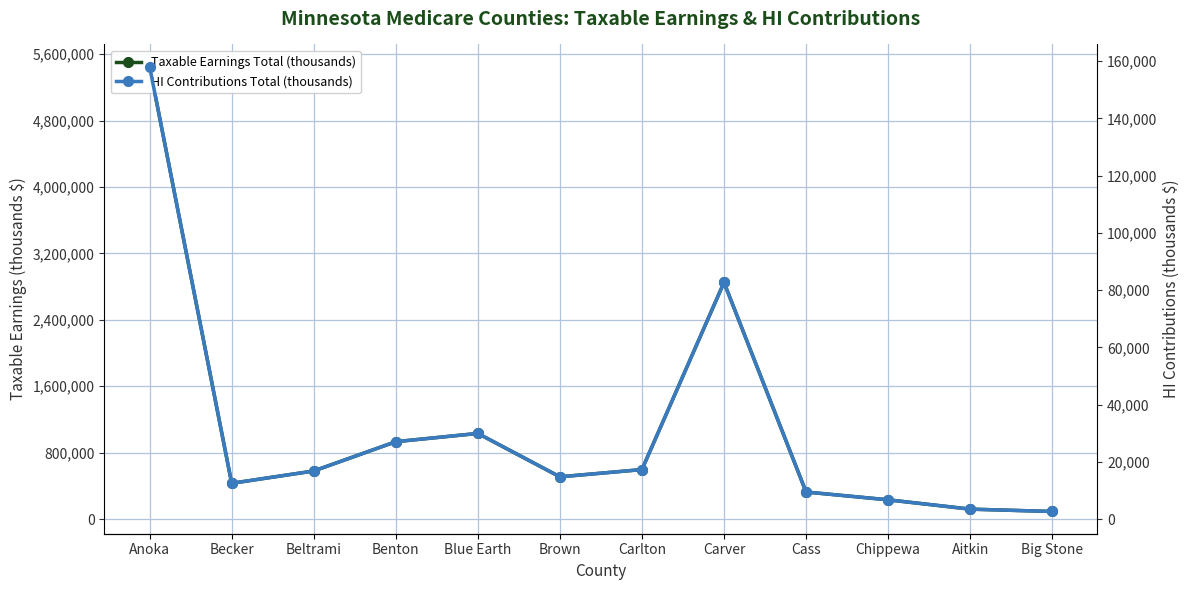

Read the Taxable Earnings Total (thousands) value at Chippewa.

232384